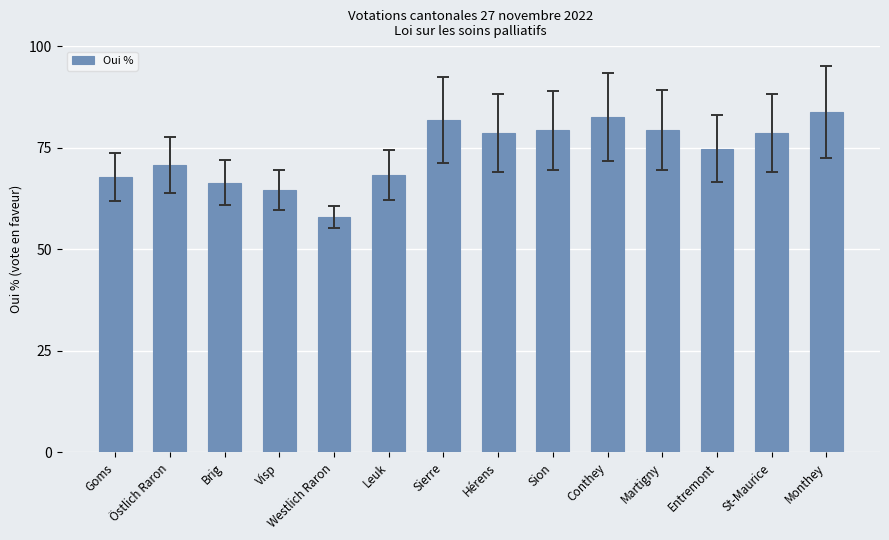

What is the difference between the maximum and second lowest values?

19.2